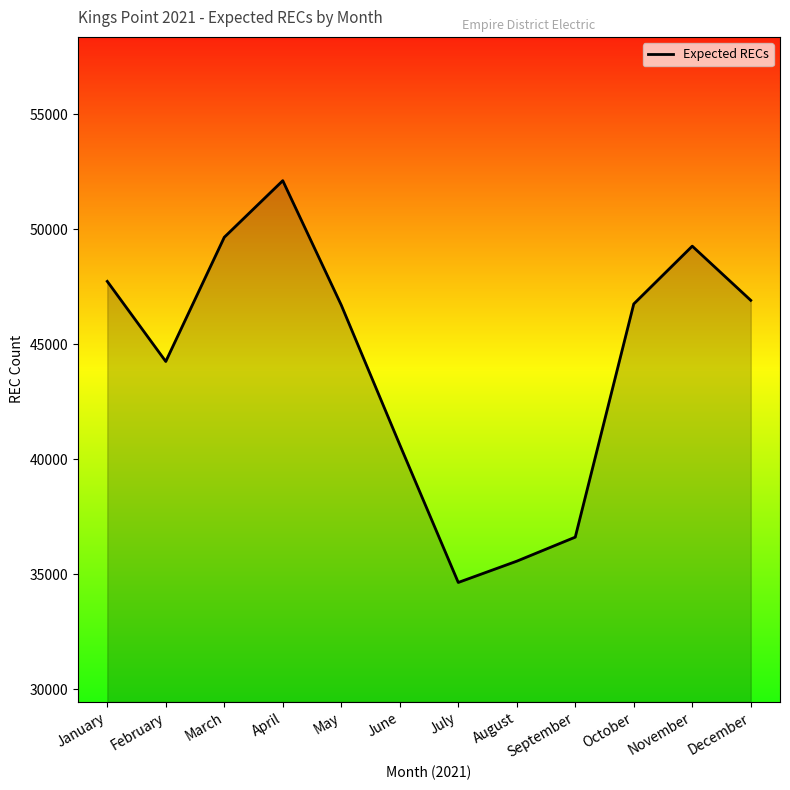

The chart shows a value of 34636.0 at July. True or false?

True